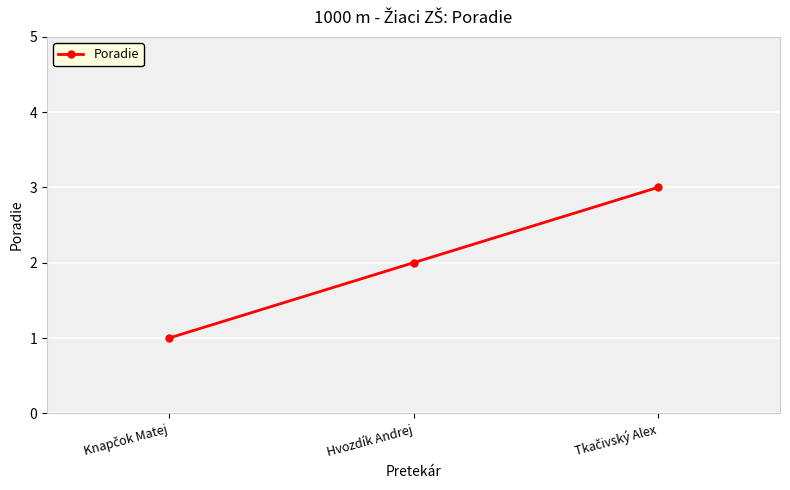

Is it true that the value at Hvozdík Andrej is 3?

False